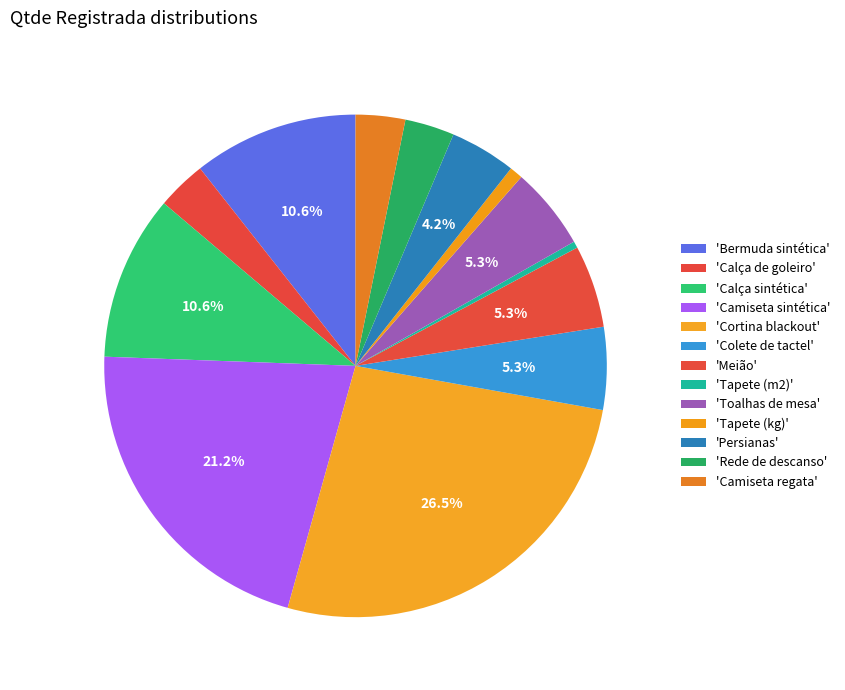

How many segments does this pie chart have?

13